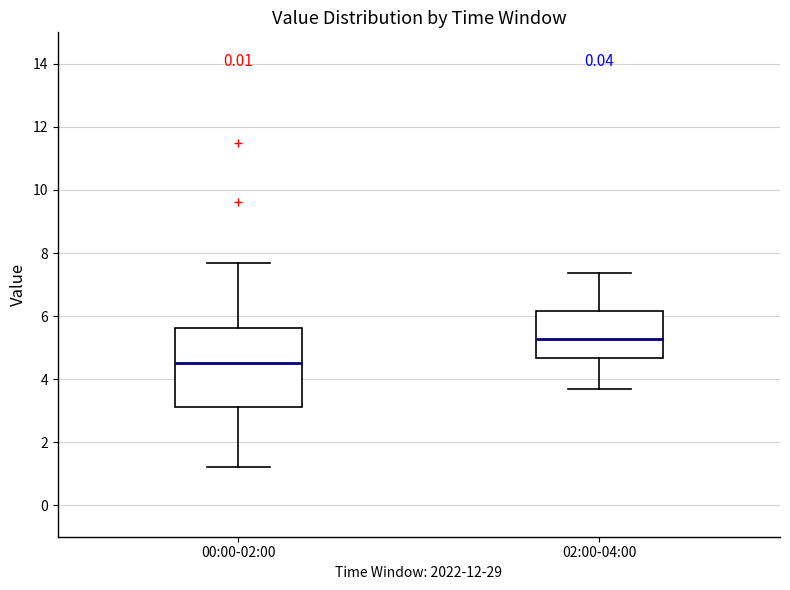

Reading left to right, transcribe this box plot: for each box, give where its median line is, the range the box spans, and where its two whiskers end, as read against the y-axis. The values are not printed on the chart, so give them approximately, as read against the axis.

00:00-02:00: median 4.6, box 3.2 to 5.6, whiskers 1.2 to 7.6
02:00-04:00: median 5.2, box 4.6 to 6.2, whiskers 3.8 to 7.4